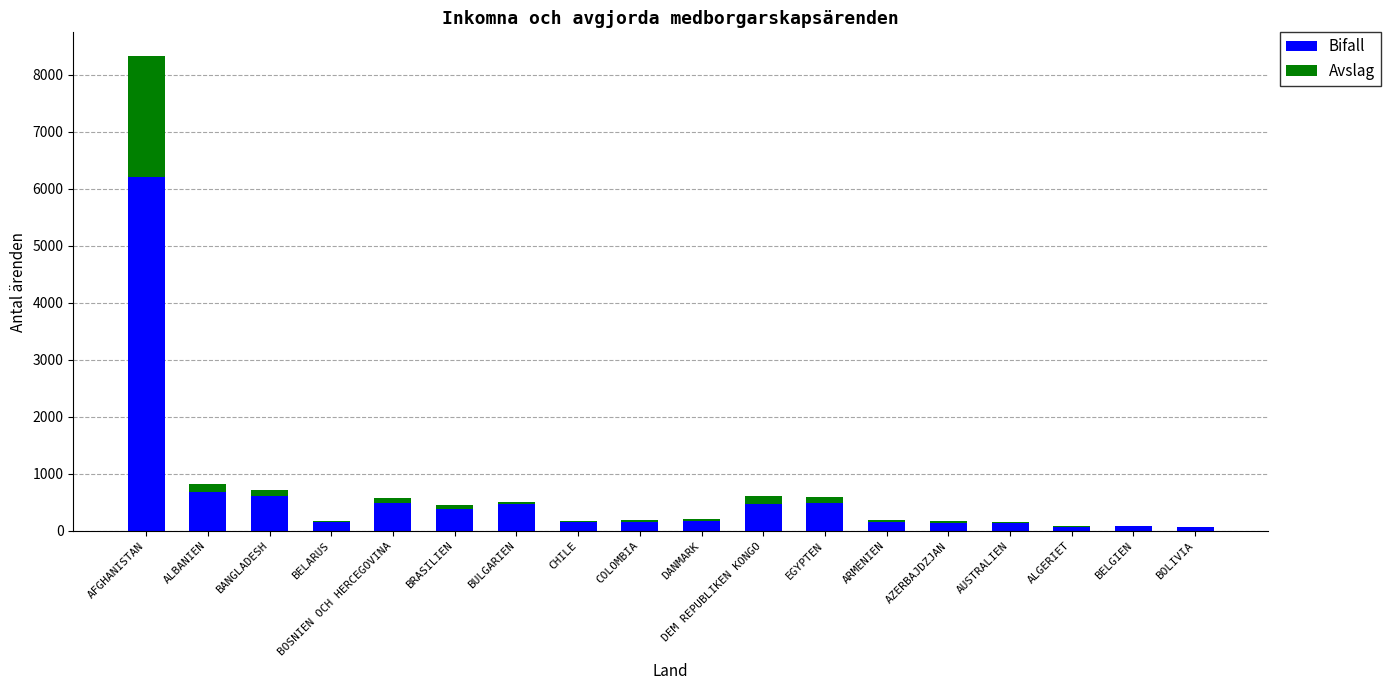

What is the highest value of the Bifall series?

6206